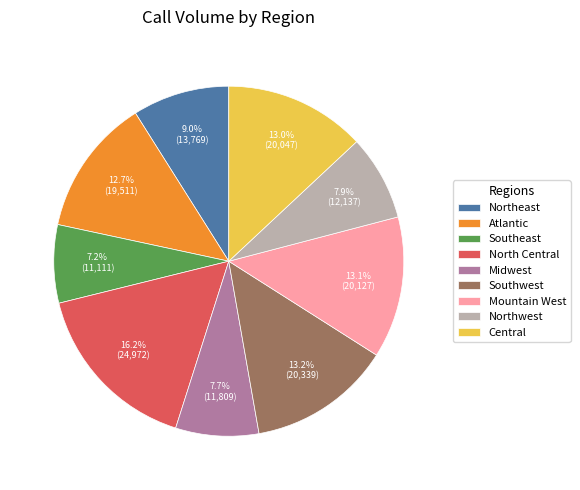

Combined, do Mountain West and Southwest account for over 50%?

No